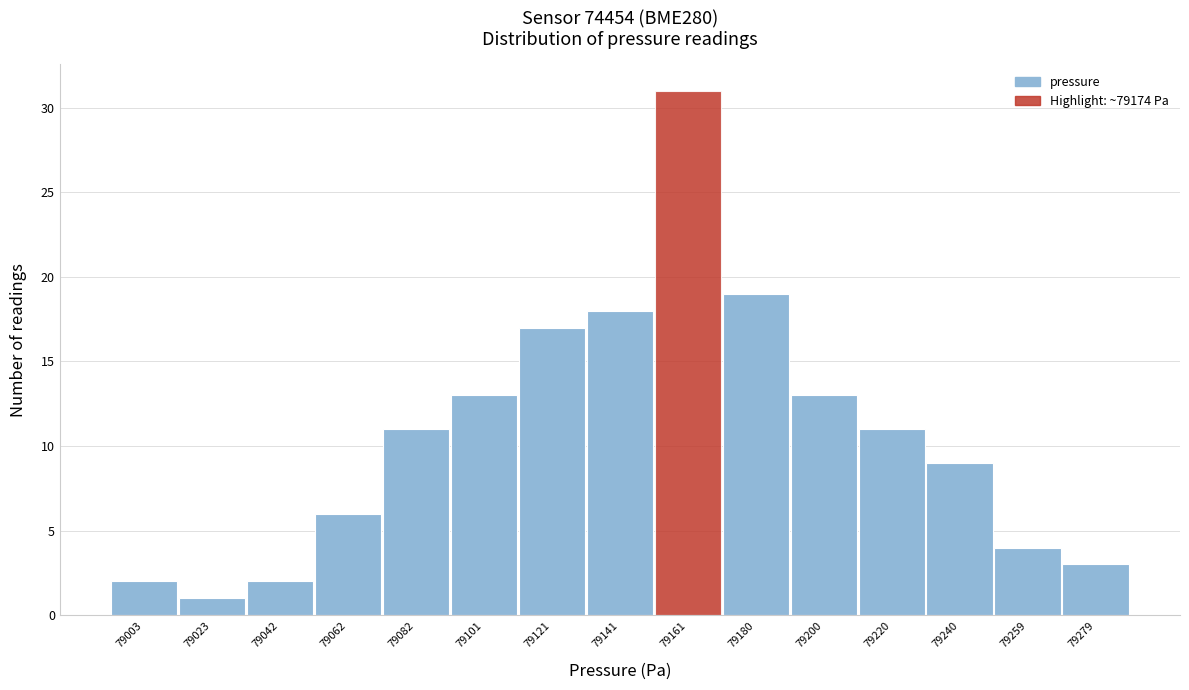

Reading right to left, list all the values displayed in this chart.

3	4	9	11	13	19	31	18	17	13	11	6	2	1	2